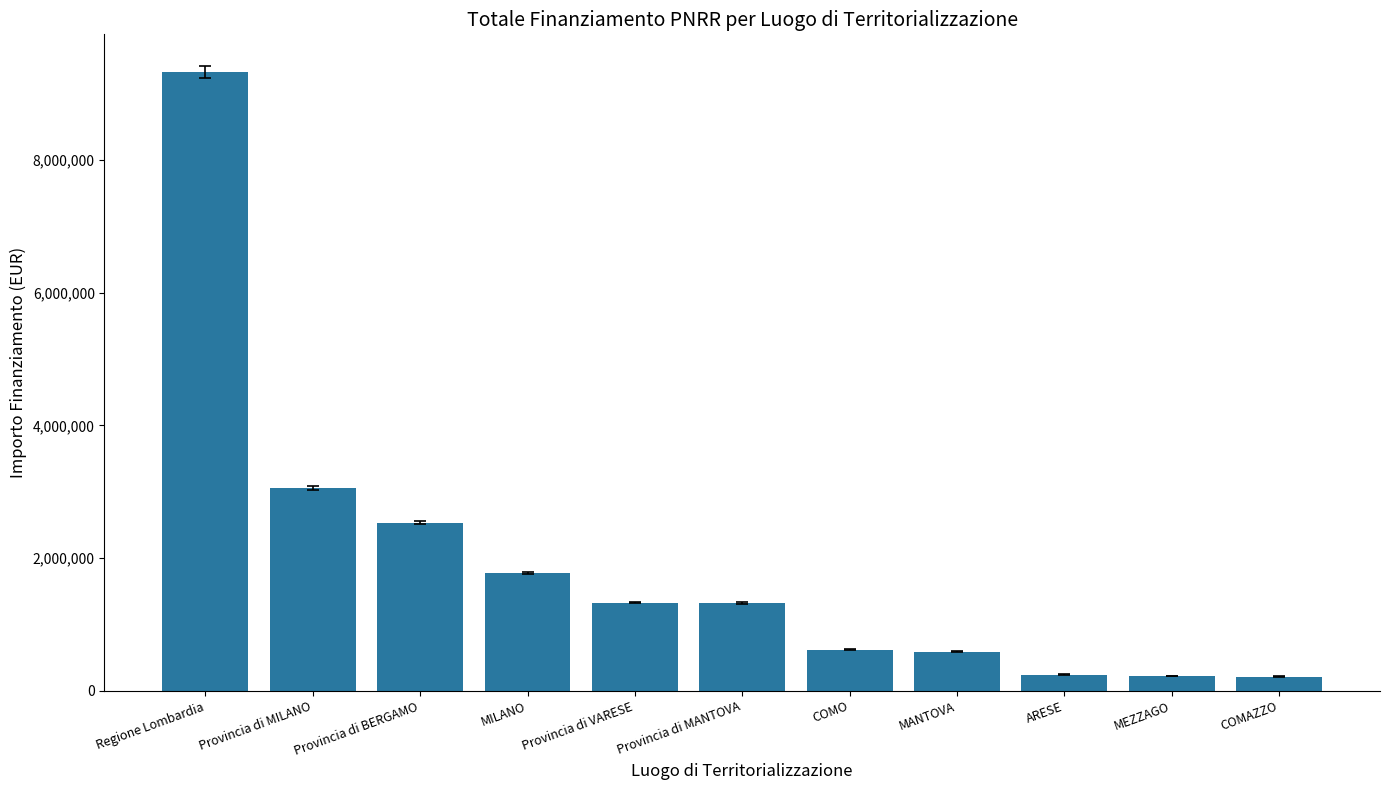

The chart shows a value of 1776440.6 at MILANO. True or false?

True